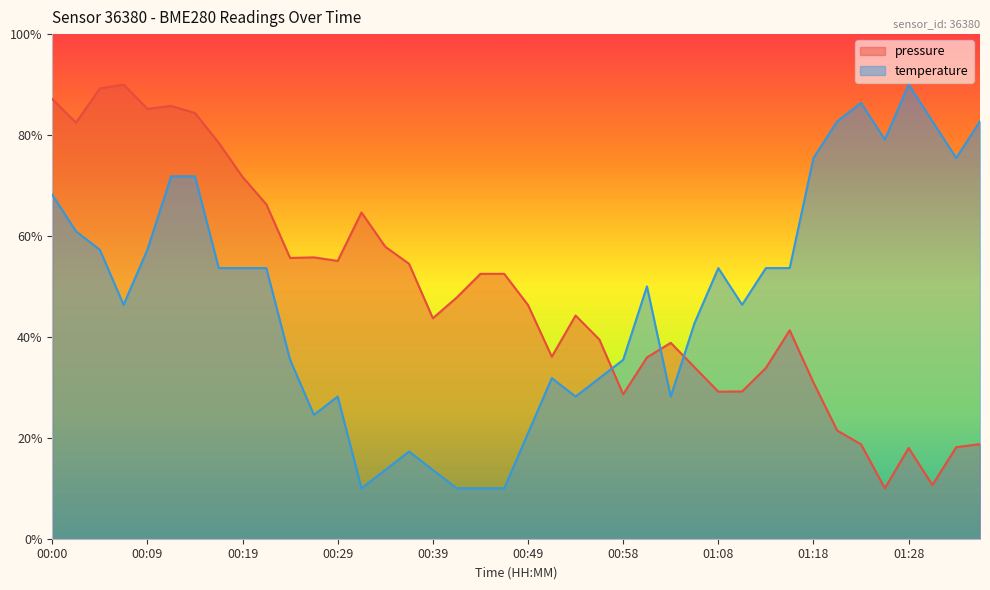

What are all the series names shown in the legend?

pressure, temperature